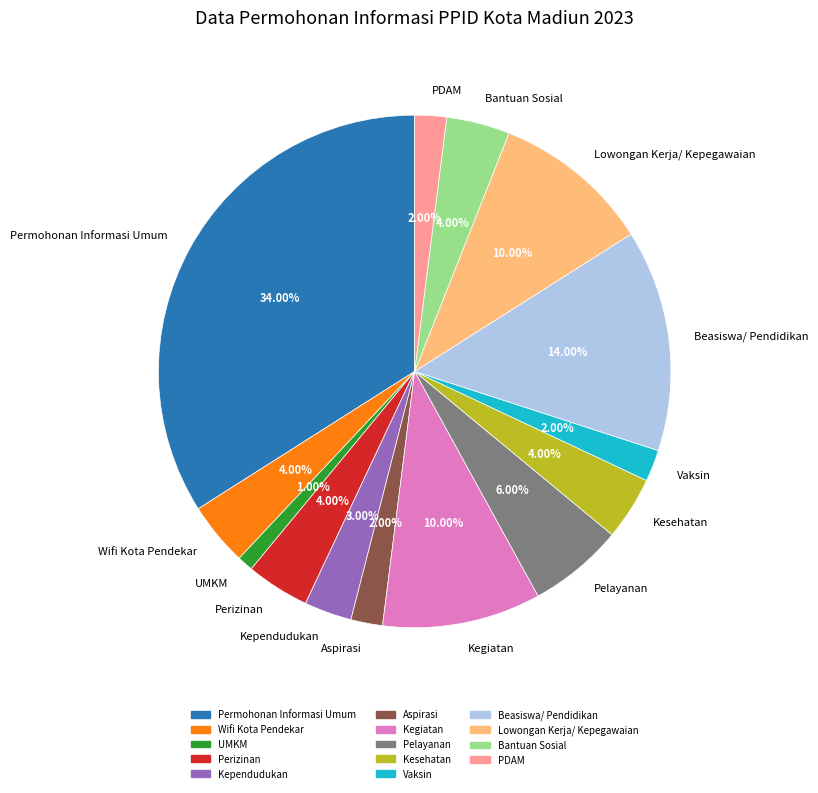

To the nearest percent, what percentage of the pie is Kesehatan?

4%